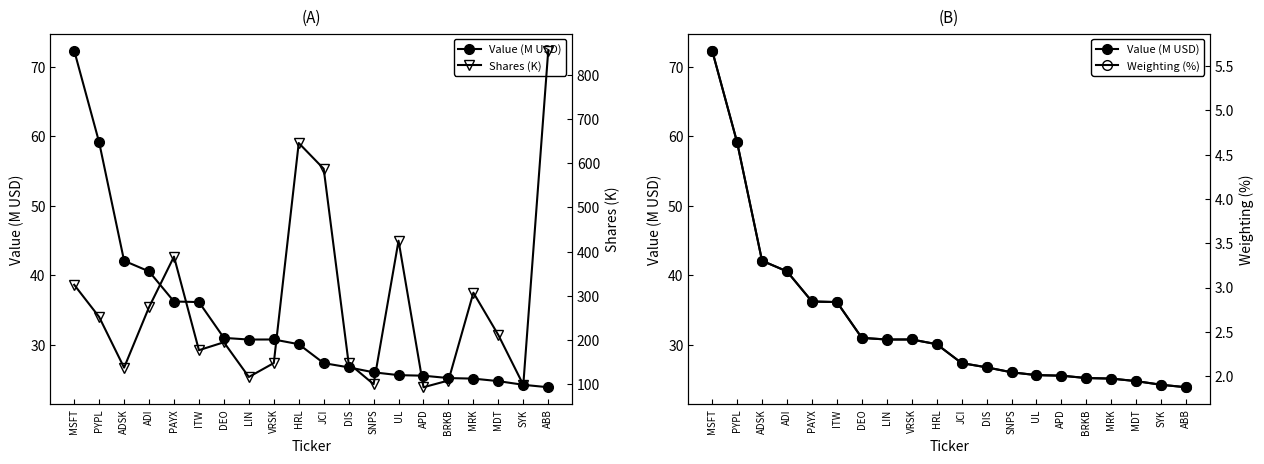

True or false: Shares (K) and Value (M USD) intersect in this chart.

False